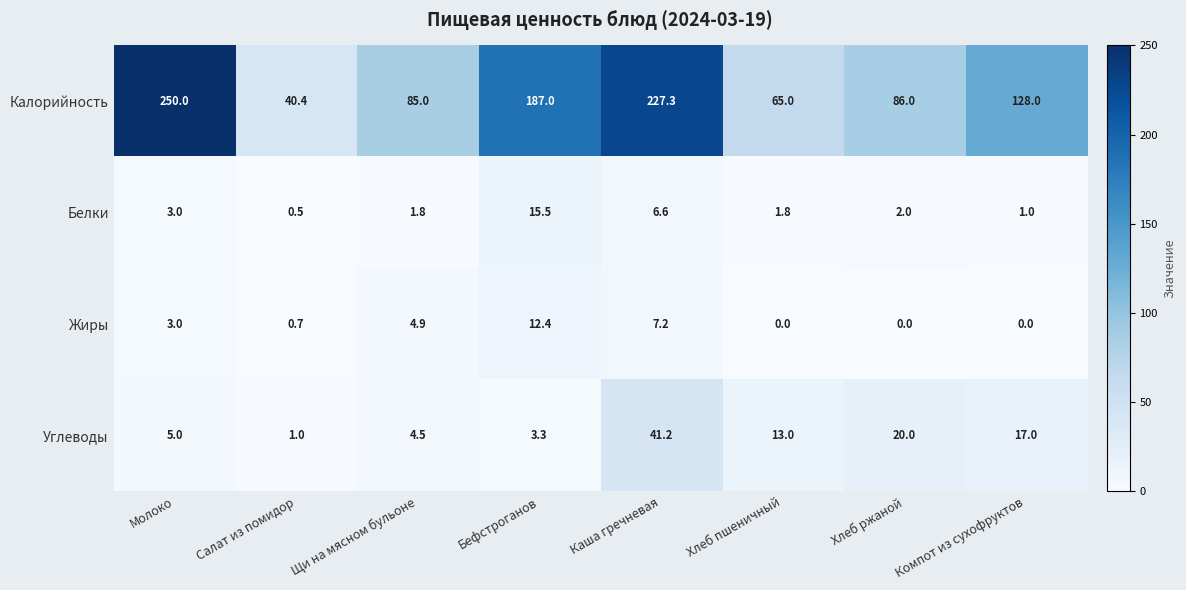

What is the average value of the Жиры series?

3.5